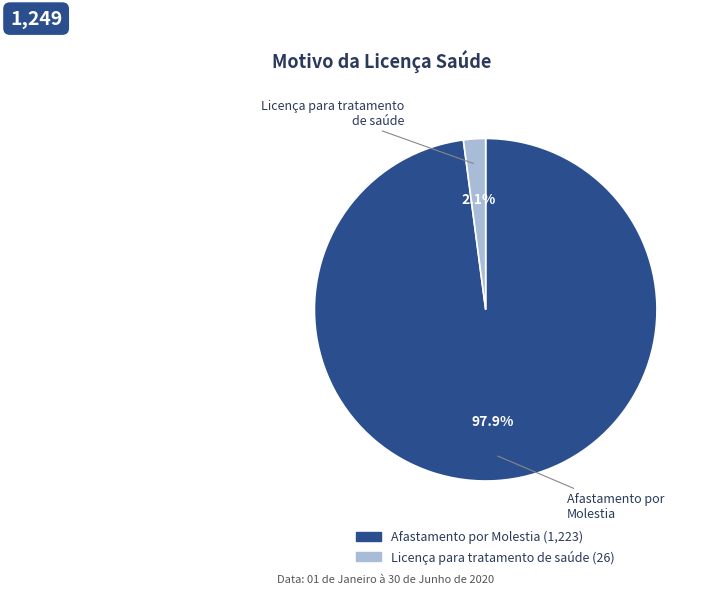

What percentage do Licença para tratamento de saúde and Afastamento por Molestia together represent?

100.0%